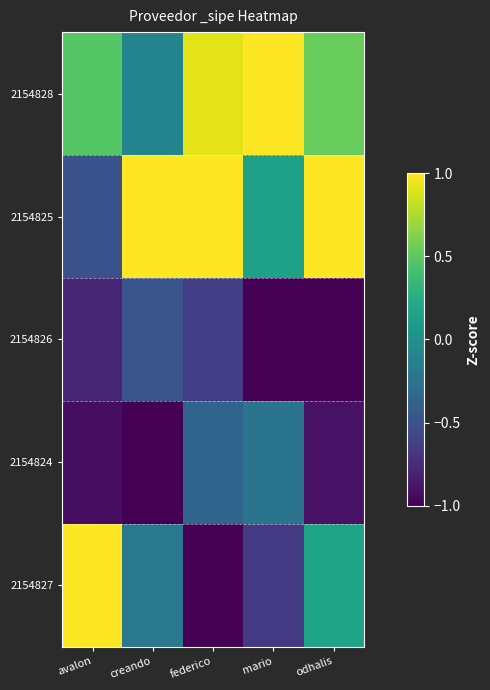

Reading left to right, transcribe all the data shown in this chart.

2154828: avalon=0.5	creando=-0.1	federico=0.9	mario=1.8	odhalis=0.5
2154825: avalon=-0.5	creando=1.9	federico=1.4	mario=0.1	odhalis=1.5
2154826: avalon=-0.8	creando=-0.5	federico=-0.6	mario=-1.1	odhalis=-1.3
2154824: avalon=-0.9	creando=-1.1	federico=-0.4	mario=-0.2	odhalis=-0.9
2154827: avalon=1.7	creando=-0.2	federico=-1.3	mario=-0.7	odhalis=0.2